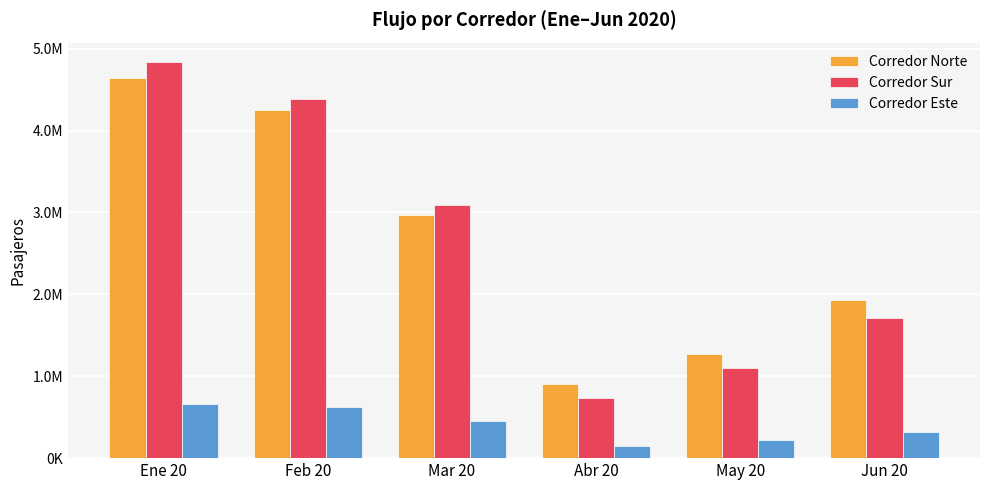

What is the total value across all series at Abr 20?

1782243